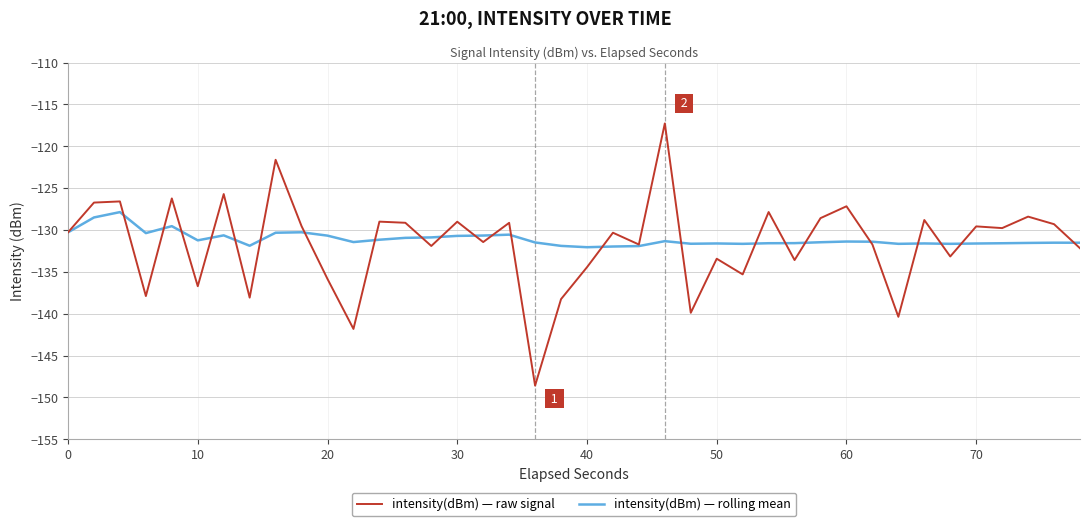

List the series in order of their peak value, lowest first.

intensity(dBm) — rolling mean, intensity(dBm) — raw signal